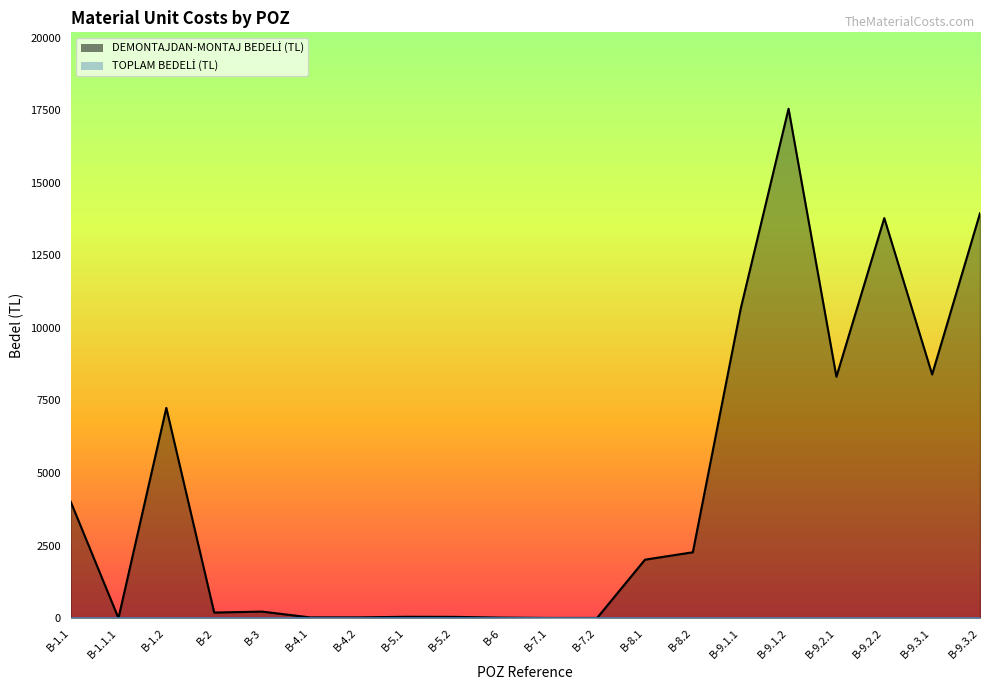

True or false: the data shows 192.1 at B-2.

True